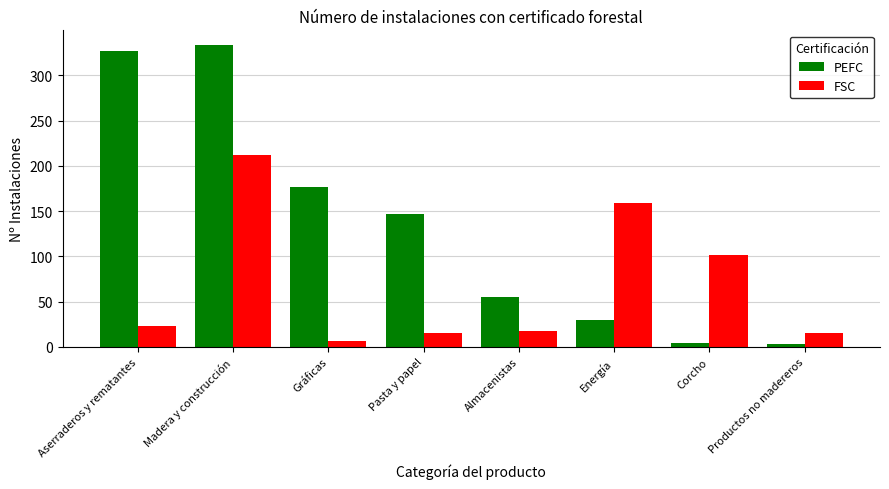

Is it true that FSC equals 15 at Pasta y papel?

True